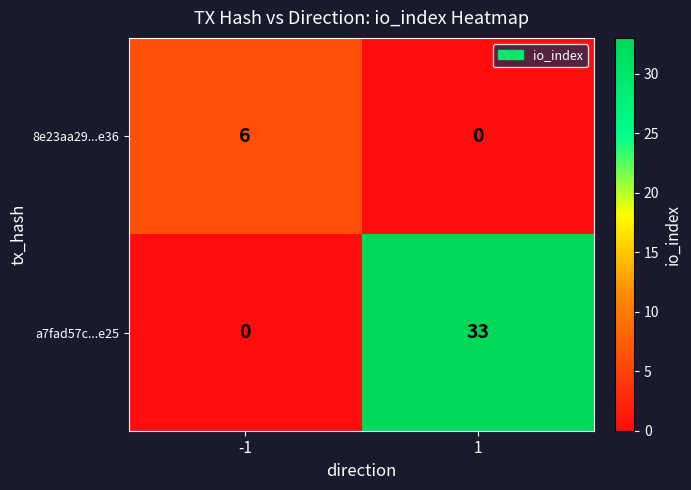

Reading right to left, what are all the values shown in this chart?

8e23aa29...e36: 0	6
a7fad57c...e25: 33	0